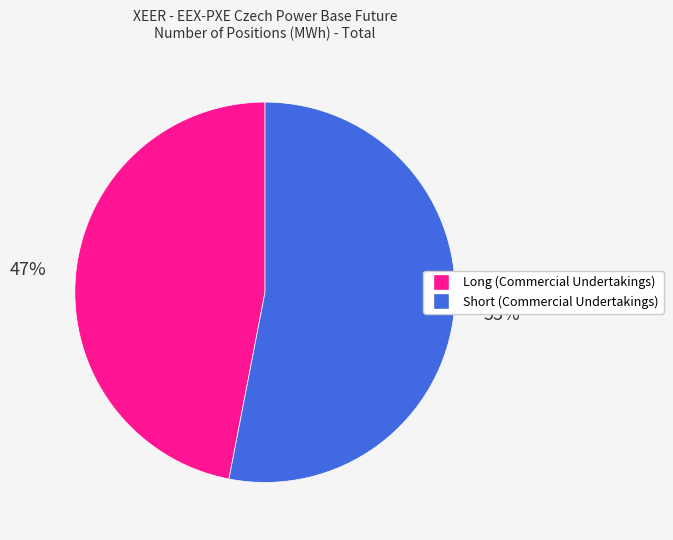

To the nearest percent, what is the combined percentage of Long (Commercial Undertakings) and Short (Commercial Undertakings)?

100%